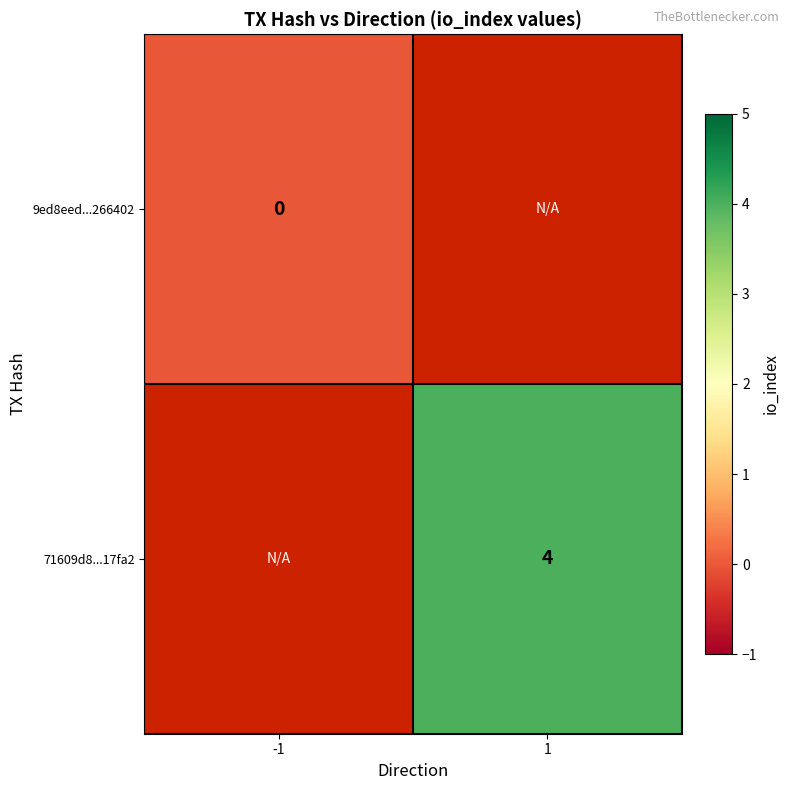

Between 1 and -1, which is larger?

-1